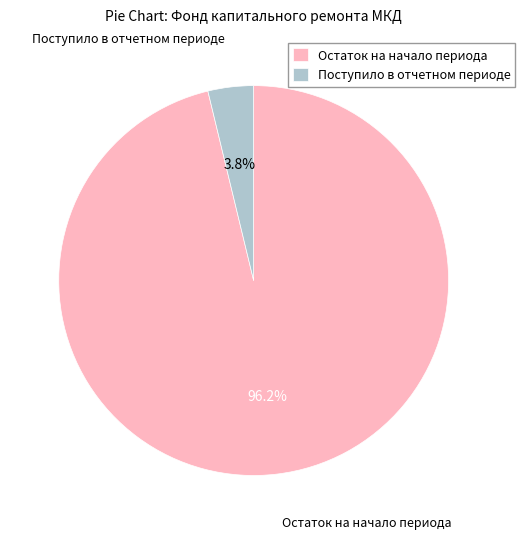

Rank the categories by value from highest to lowest.

Остаток на начало периода, Поступило в отчетном периоде